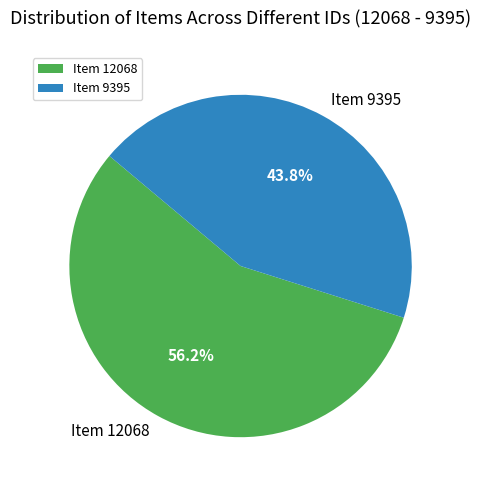

To the nearest percent, what portion does Item 9395 represent?

44%